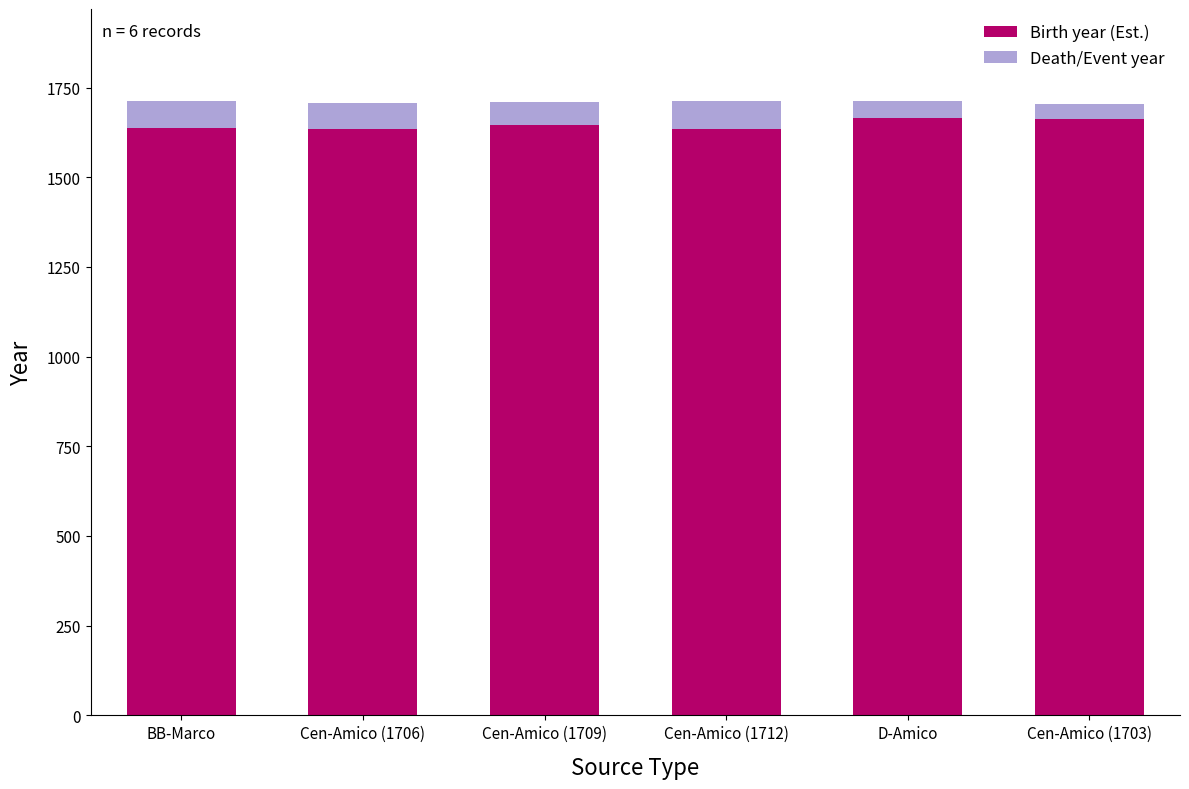

Reading right to left, transcribe all the data shown in this chart.

Birth year (Est.): Cen-Amico (1703)=1662	D-Amico=1664	Cen-Amico (1712)=1635	Cen-Amico (1709)=1645	Cen-Amico (1706)=1635	BB-Marco=1636
Death/Event year: Cen-Amico (1703)=1703	D-Amico=1712	Cen-Amico (1712)=1712	Cen-Amico (1709)=1709	Cen-Amico (1706)=1706	BB-Marco=1712